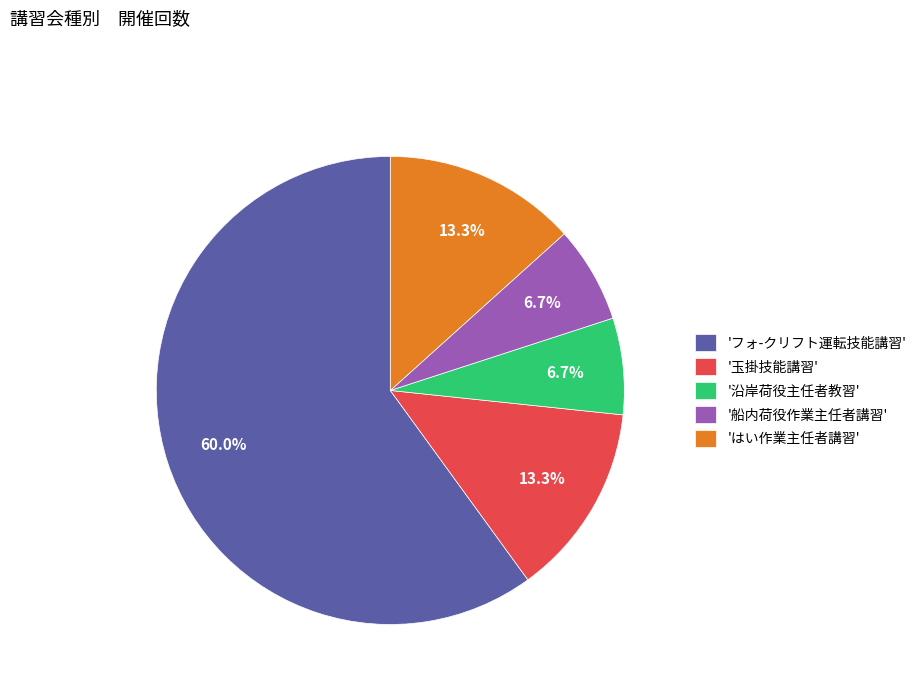

Between 'はい作業主任者講習' and '沿岸荷役主任者教習', which is larger?

'はい作業主任者講習'